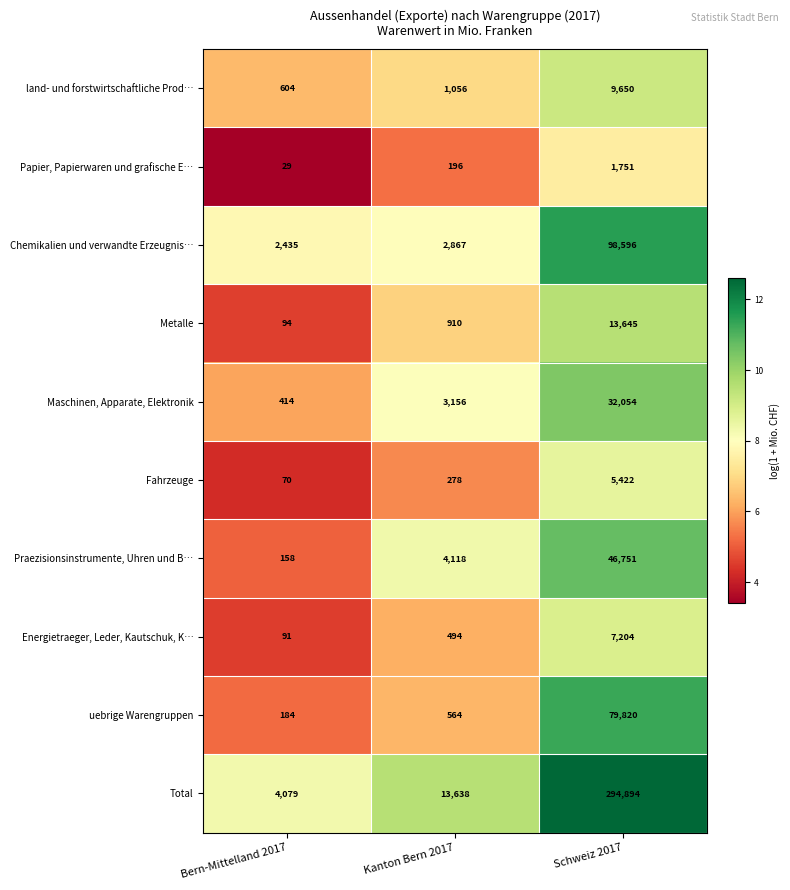

What is the difference between the maximum and minimum values in the Energietraeger, Leder, Kautschuk, K… series?

7113